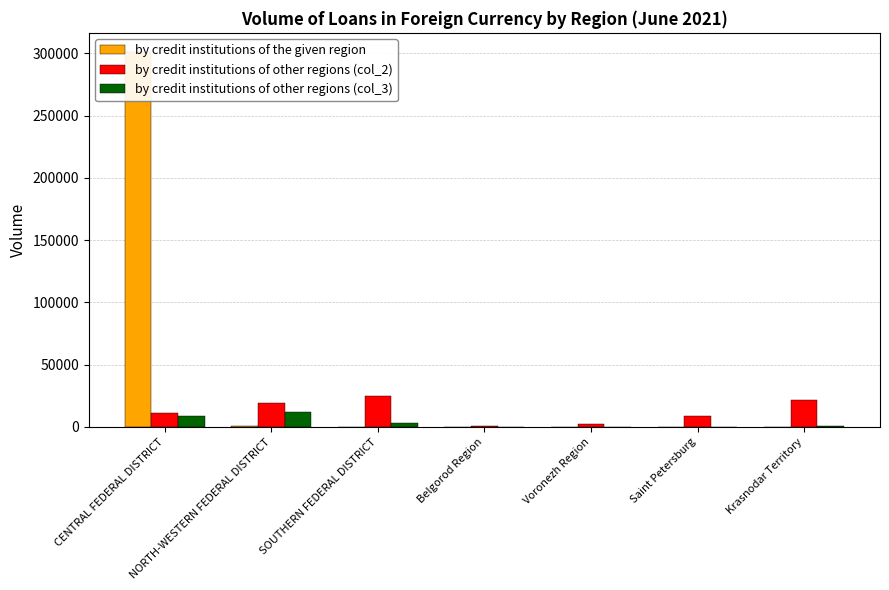

At which label does by credit institutions of other regions (col_2) first exceed 10879?

NORTH-WESTERN FEDERAL DISTRICT